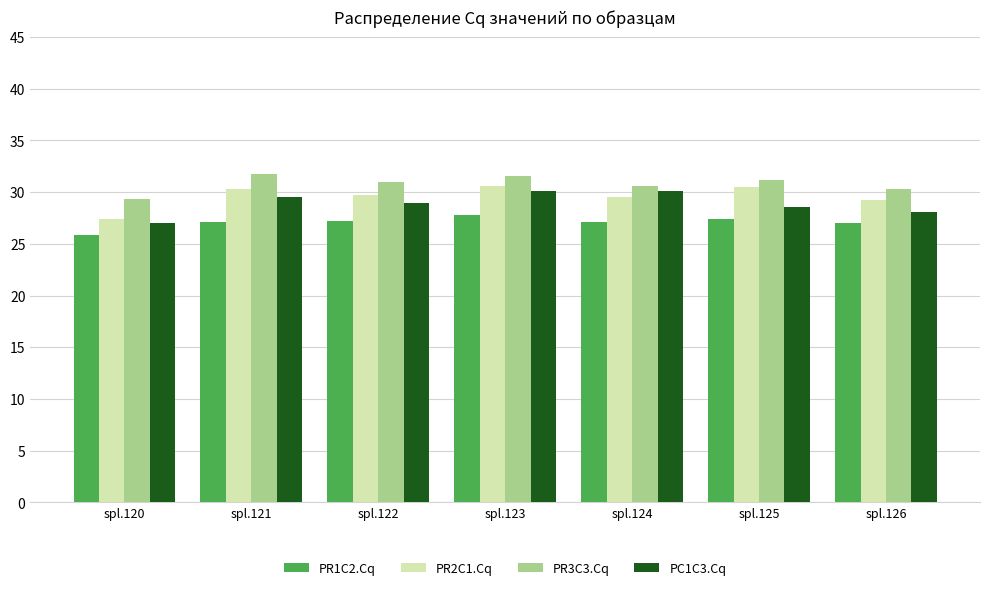

Rank the series by their maximum value, from lowest to highest.

PR1C2.Cq, PC1C3.Cq, PR2C1.Cq, PR3C3.Cq